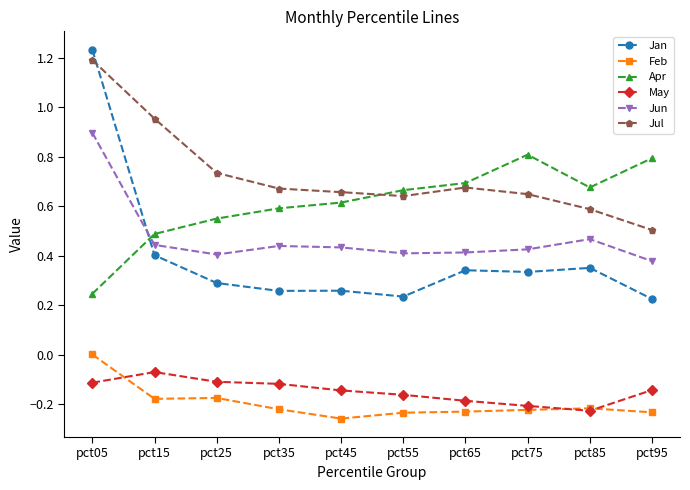

At how many categories does at least one series exceed 0?

10